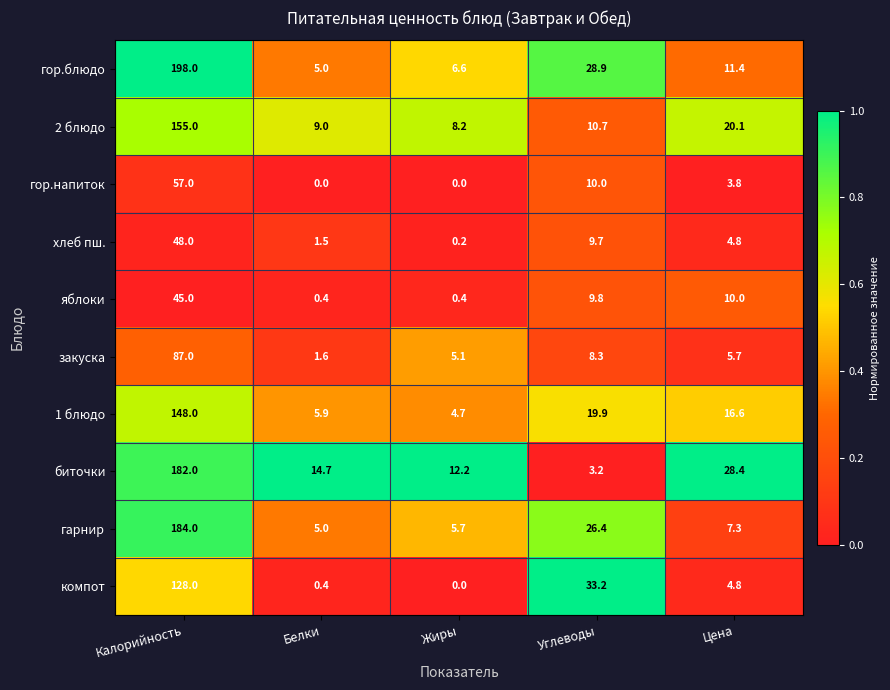

Which series changed the most between Калорийность and Цена?

гор.блюдо